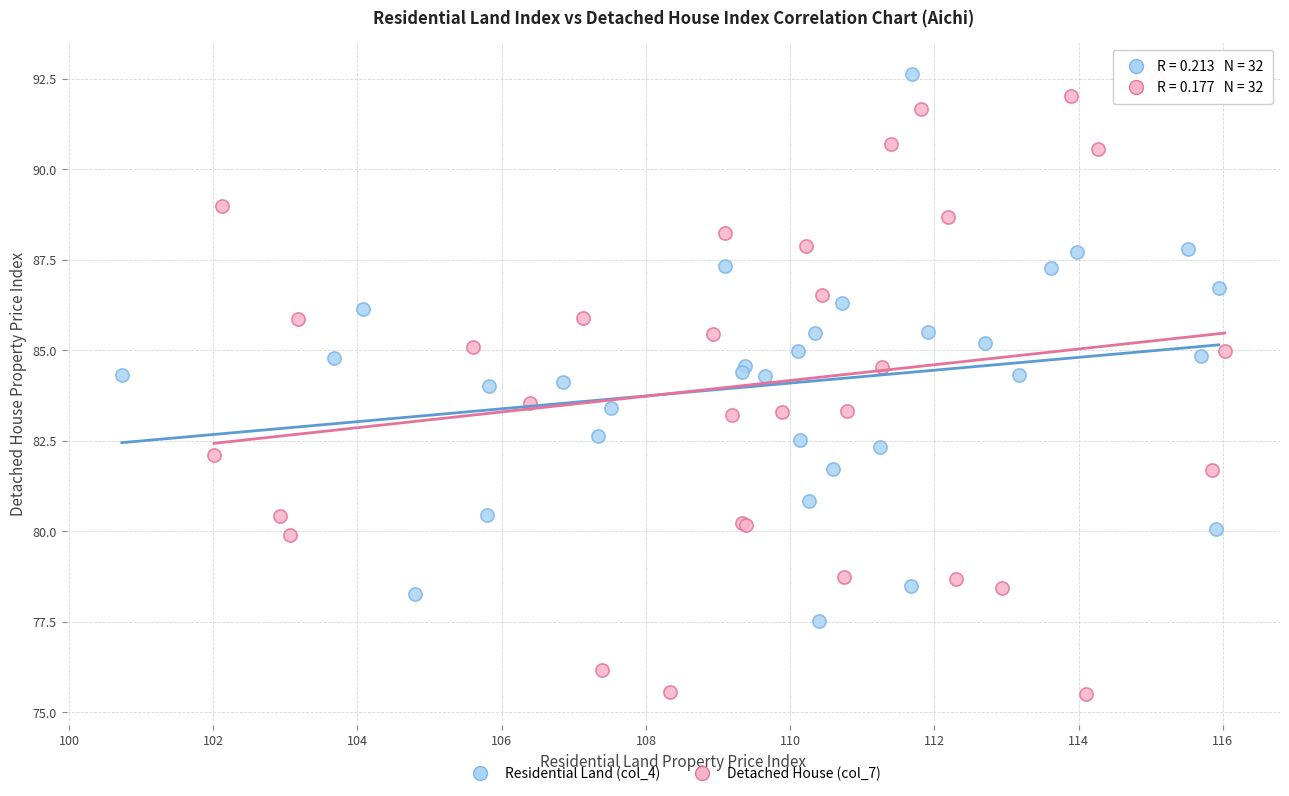

Which series has the widest spread of Y values?

Detached House (col_7)